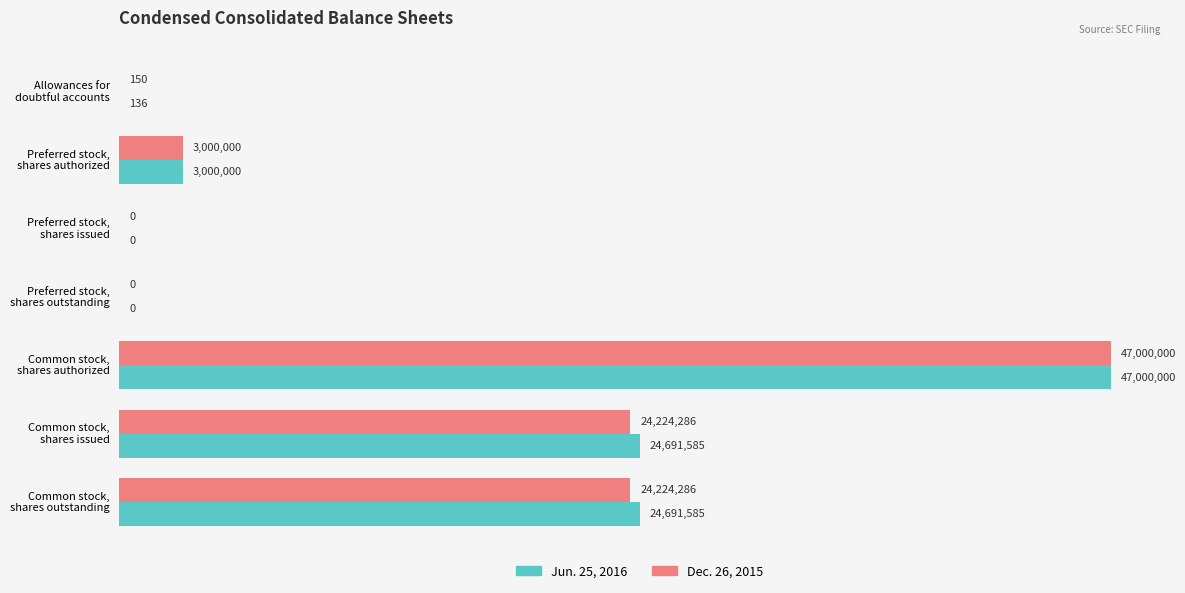

What are all the series names shown in the legend?

Jun. 25, 2016, Dec. 26, 2015